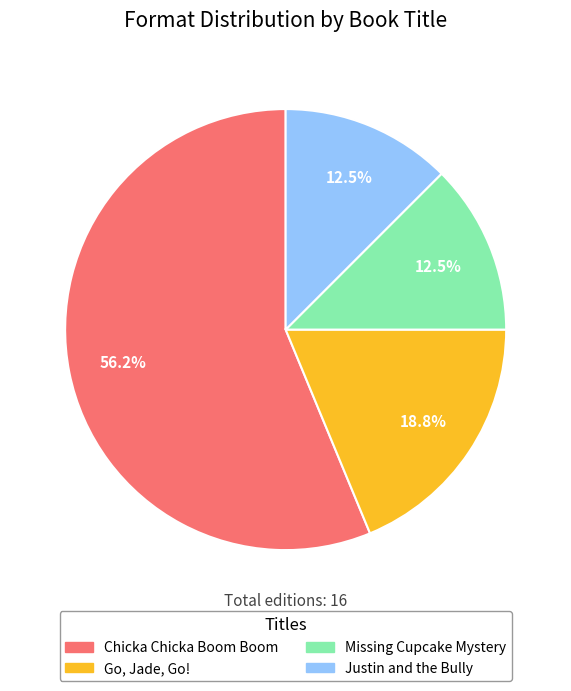

What portion of the pie excludes Missing Cupcake Mystery?

87.5%